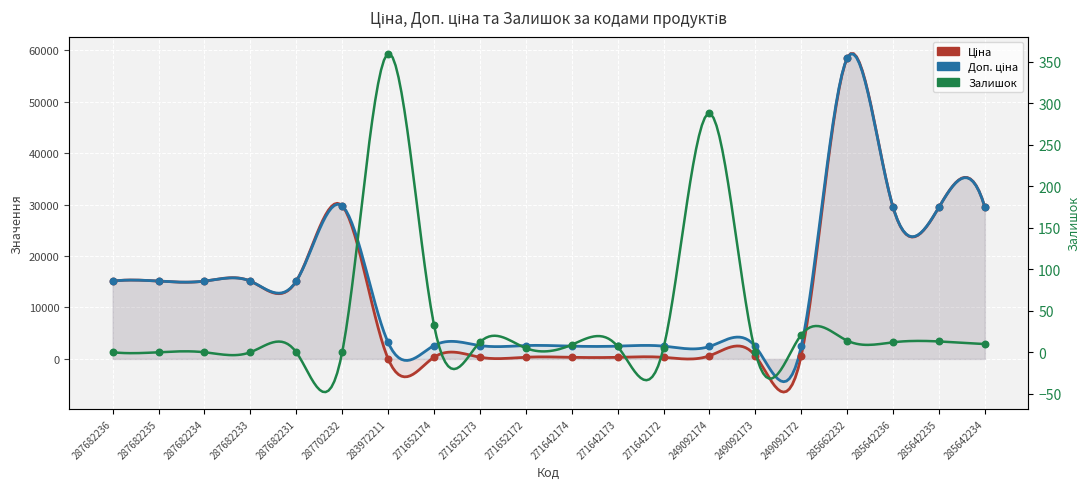

Which series reaches the minimum Y coordinate?

Залишок